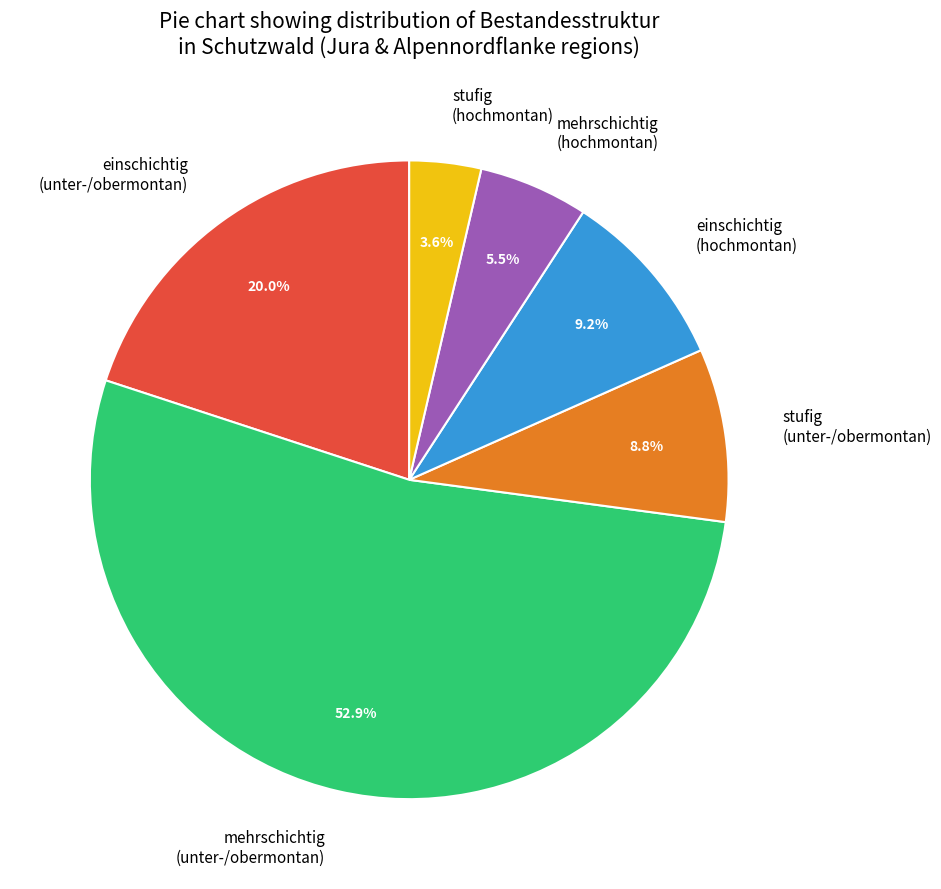

Is the sum of mehrschichtig (hochmontan) and mehrschichtig (unter-/obermontan) greater than half?

Yes